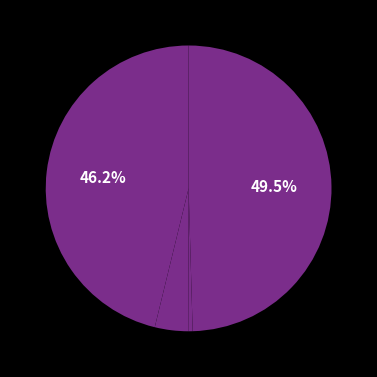

Which category has the biggest portion of the pie?

C_FP